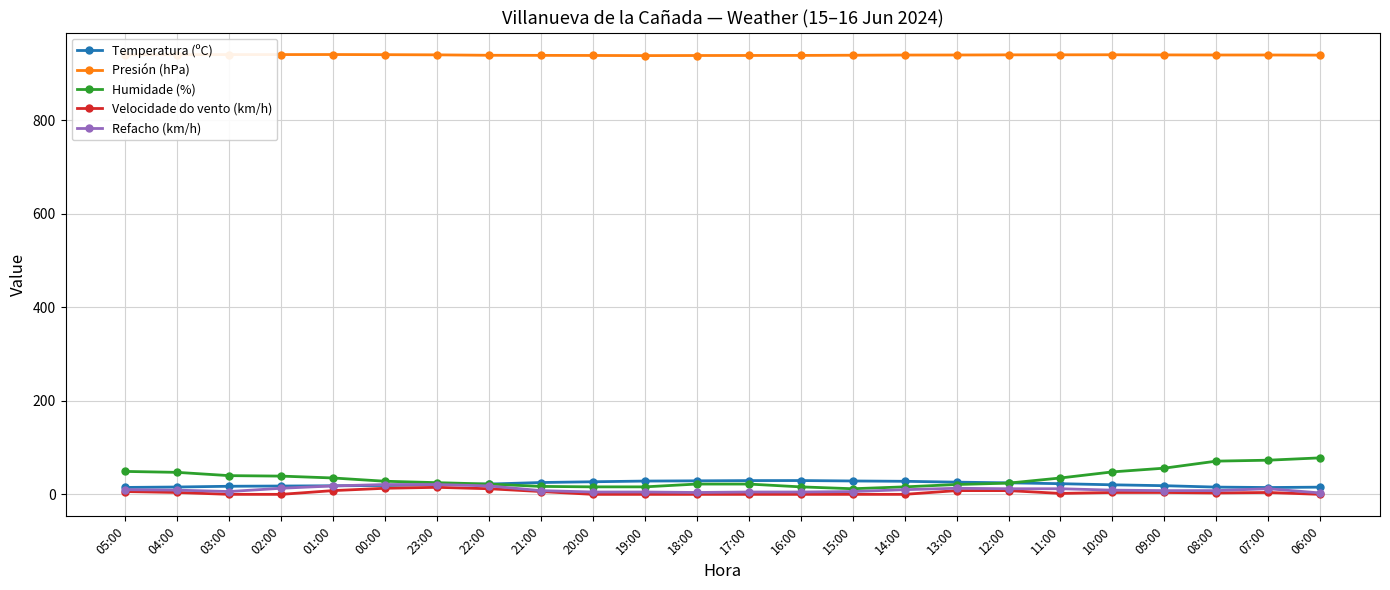

What are all the series names shown in the legend?

Temperatura (ºC), Presión (hPa), Humidade (%), Velocidade do vento (km/h), Refacho (km/h)